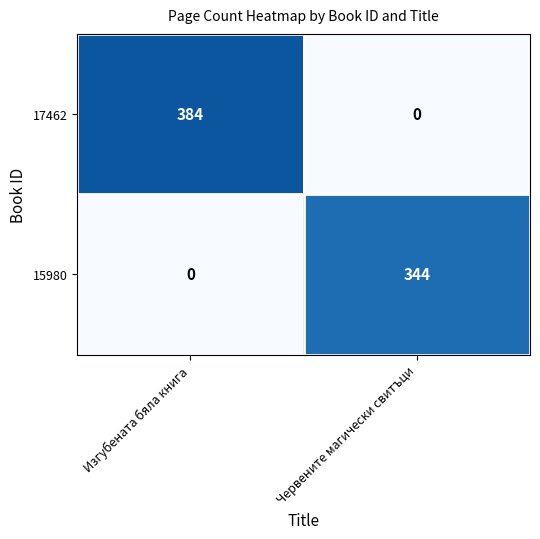

What is the sum of all 15980 values?

344